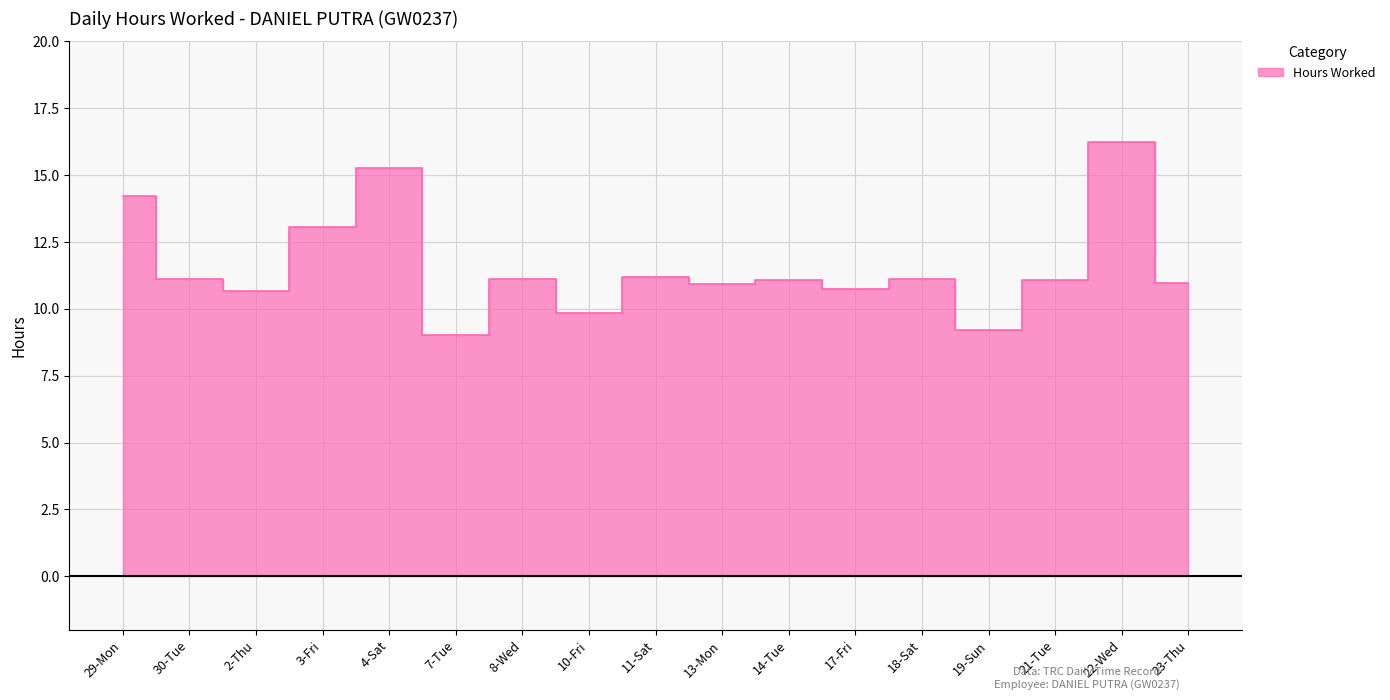

Does the chart display data point markers on the line(s)?

No